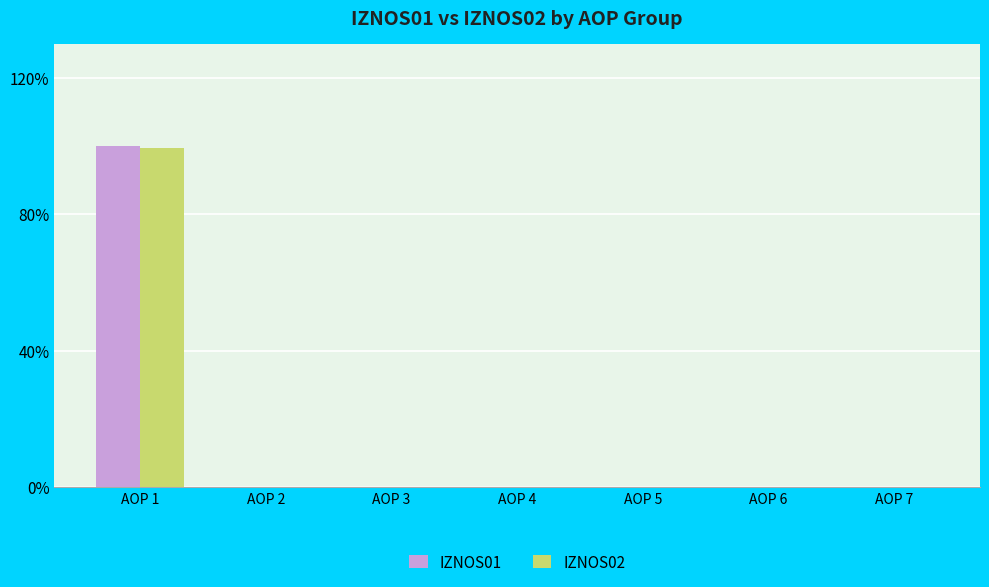

Are the bars horizontal?

No